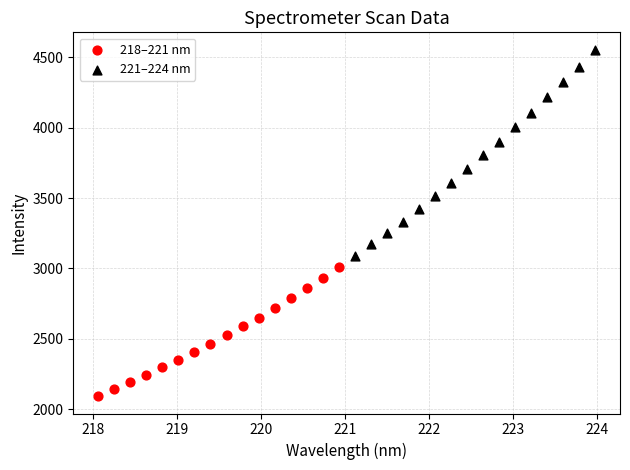

What are all the series names shown in the legend?

218–221 nm, 221–224 nm